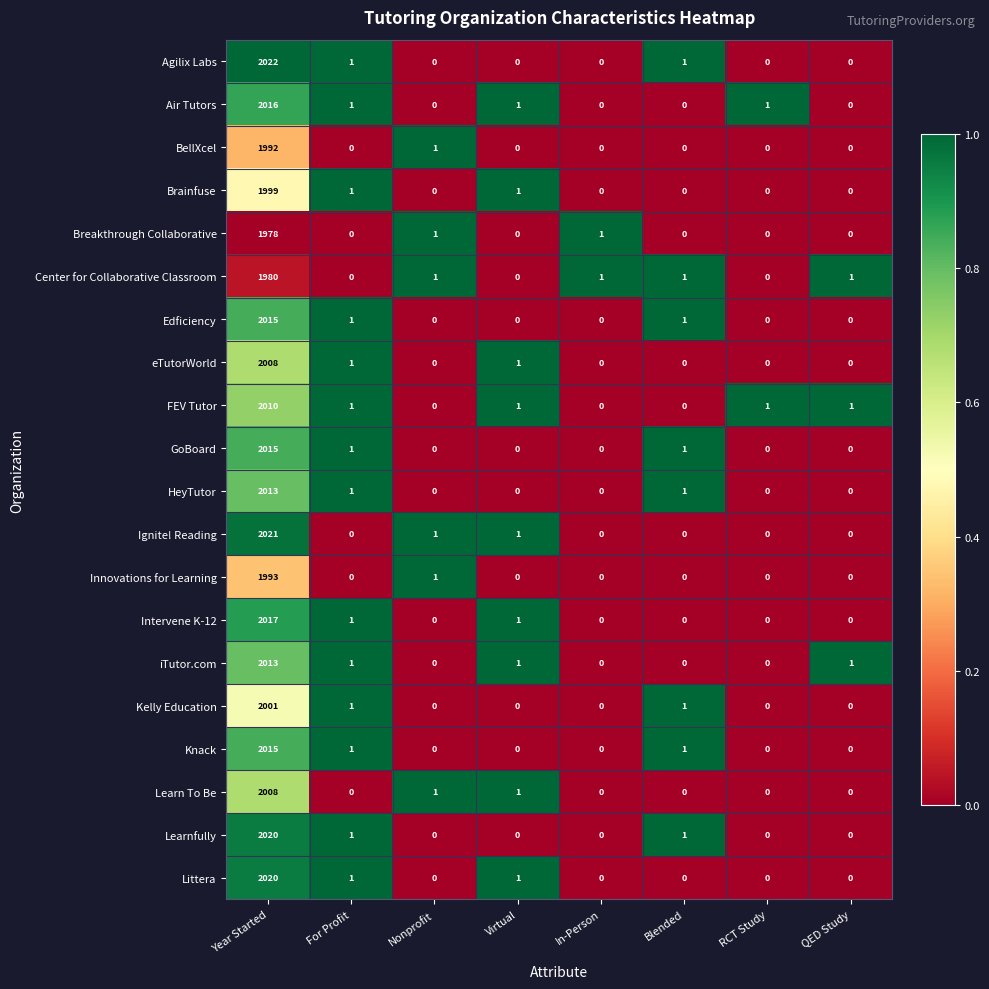

What is the average value of the Air Tutors series?

252